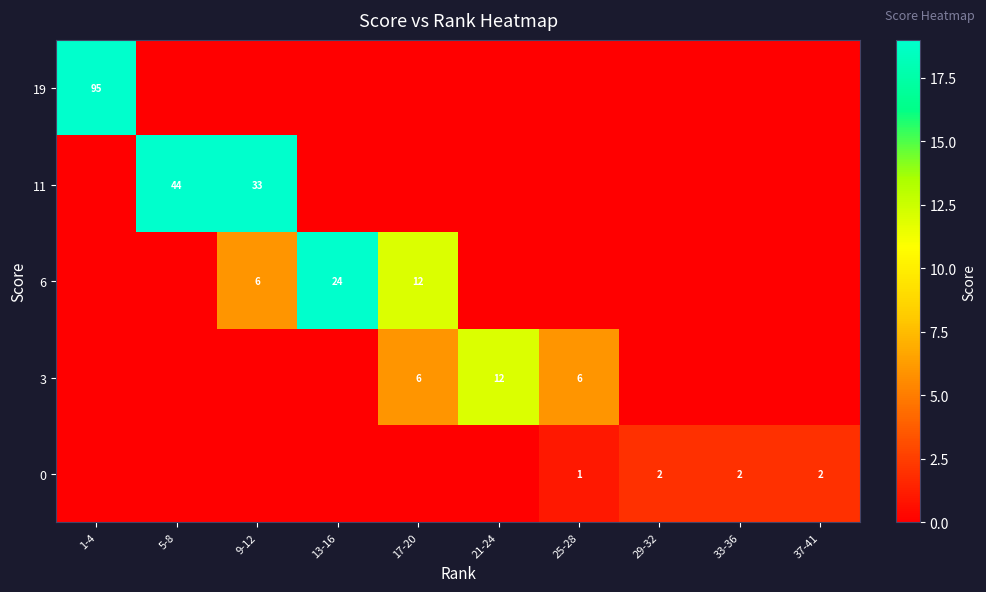

The 3 series shows 8 at 17-20. True or false?

False